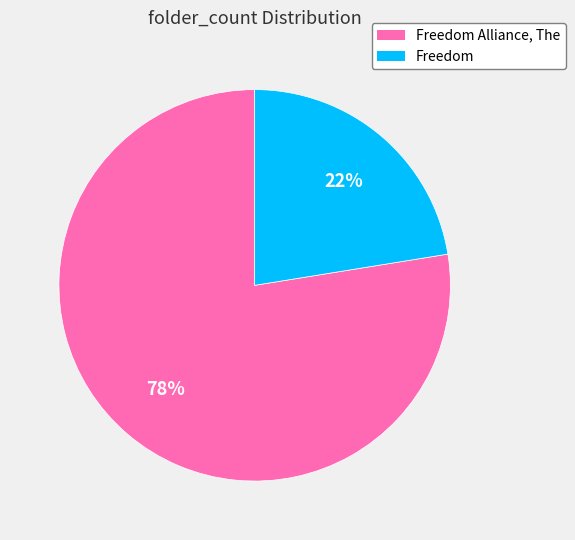

What is the ratio of the value at Freedom to the value at Freedom Alliance, The?

0.3